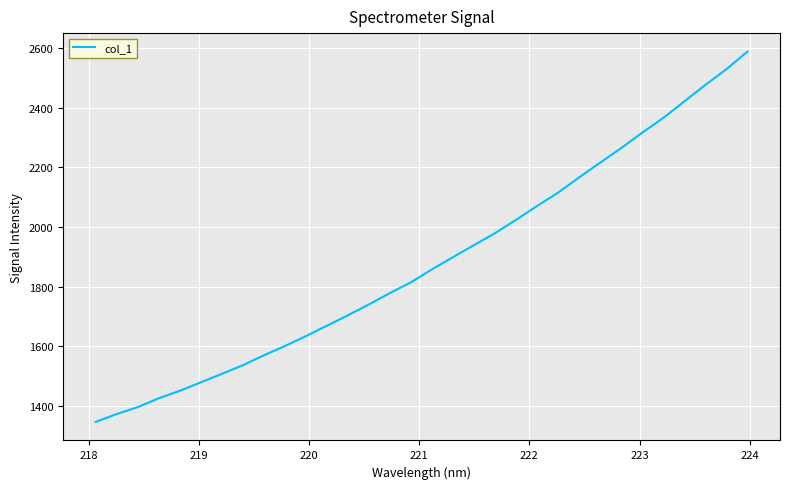

What is the difference between the maximum and minimum values?

1241.4